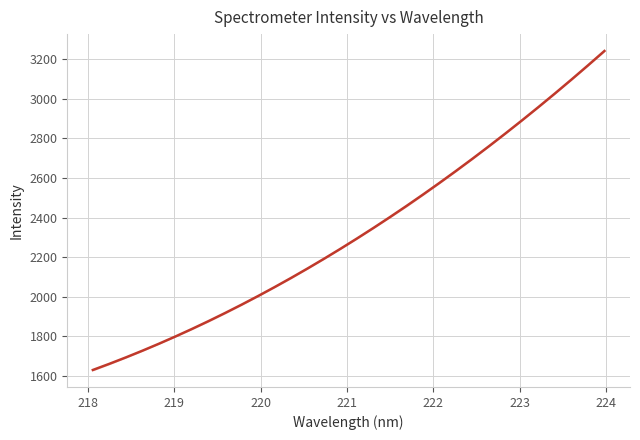

The value at 9 is 1121.0. True or false?

False